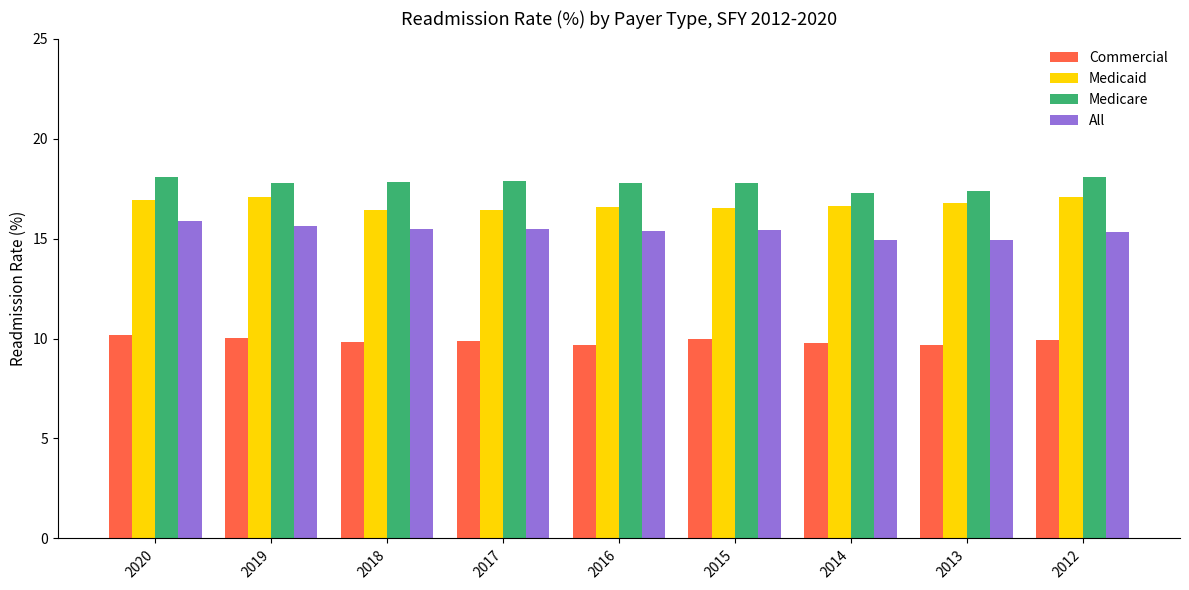

At how many categories does at least one series exceed 15?

9